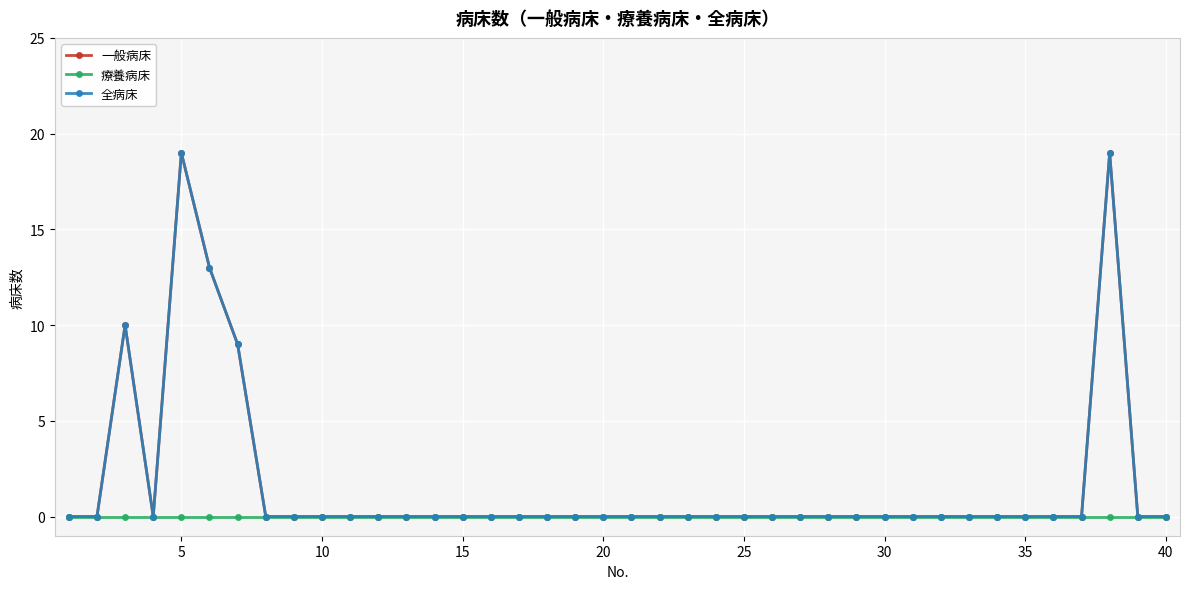

How many lines are shown in the chart?

3